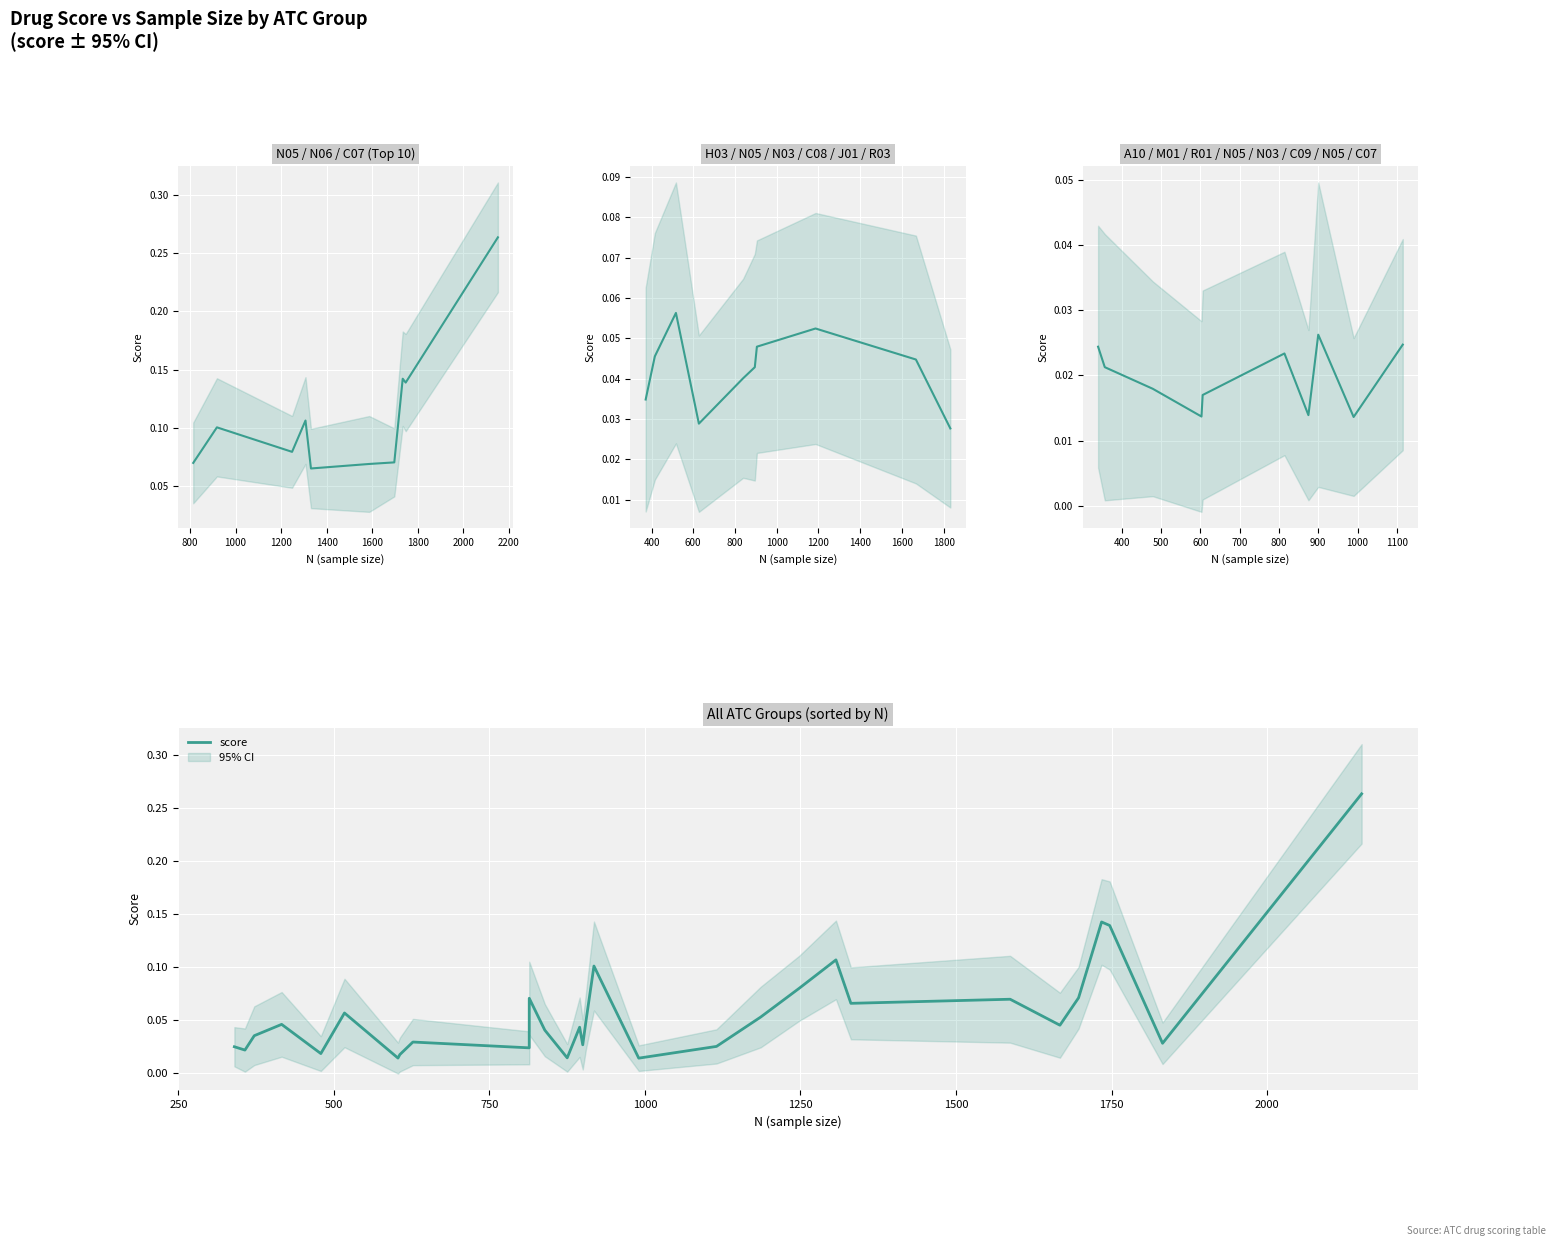

How many lines are shown in the chart?

1